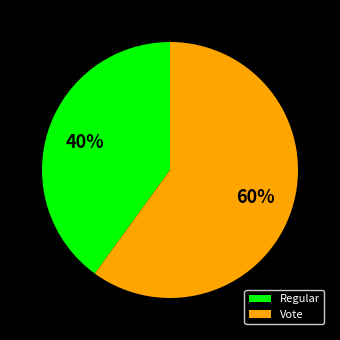

Is the sum of Vote and Regular greater than half?

Yes